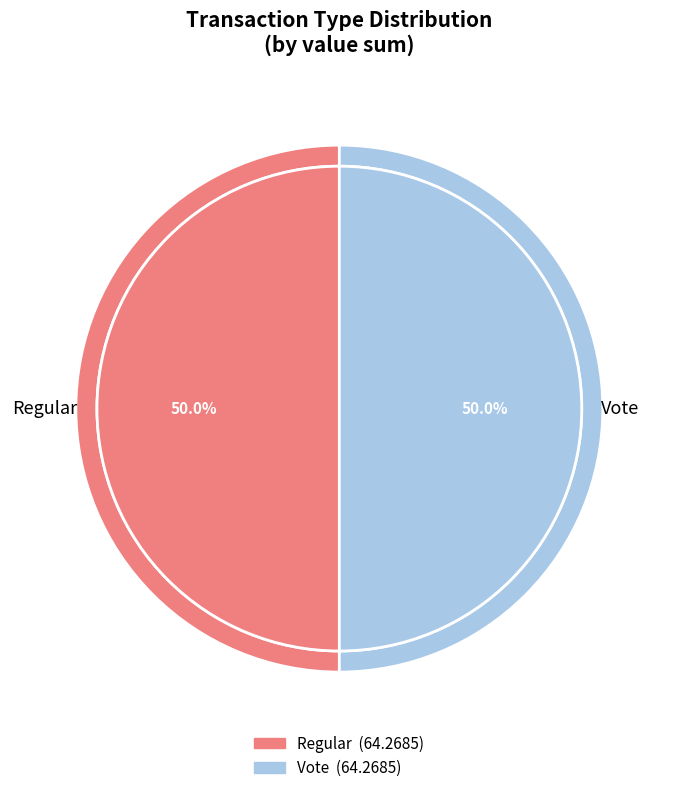

Which slice is the smallest?

Regular